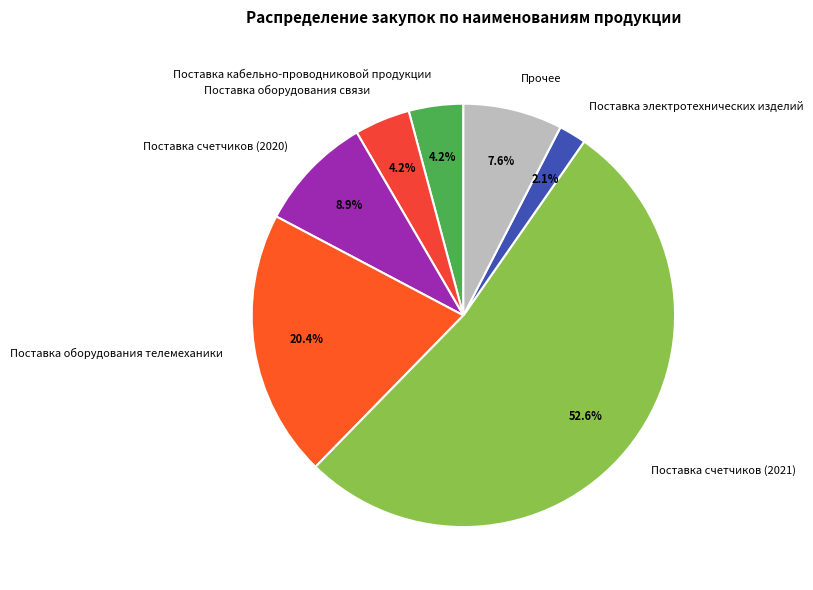

Is Поставка электротехнических изделий the majority of the pie?

No